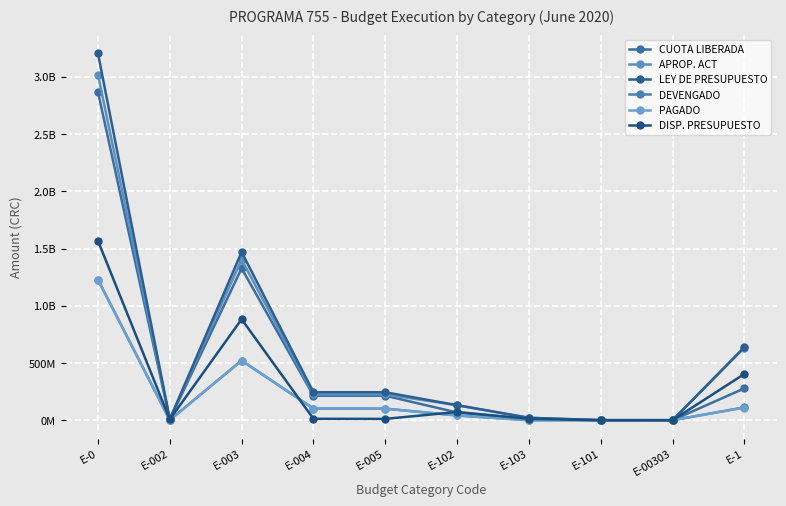

Reading right to left, what are all the values shown in this chart?

CUOTA LIBERADA: E-1=278167651.0	E-00303=0.0	E-101=0.0	E-103=9845500.0	E-102=67580306.0	E-005=214045073.0	E-004=214045076.0	E-003=1327151259.0	E-002=5373911.0	E-0=2867351869.0
APROP. ACT: E-1=634737172.0	E-00303=0.0	E-101=0.0	E-103=20750000.0	E-102=131160612.0	E-005=225479009.0	E-004=225479011.0	E-003=1403865060.0	E-002=8000000.0	E-0=3019255030.0
LEY DE PRESUPUESTO: E-1=637840026.0	E-00303=0.0	E-101=500000.0	E-103=21115971.0	E-102=131160612.0	E-005=244413297.0	E-004=244413298.0	E-003=1469288220.0	E-002=8000000.0	E-0=3205285215.0
DEVENGADO: E-1=111967306.4	E-00303=0.0	E-101=0.0	E-103=0.0	E-102=41651101.5	E-005=101048540.0	E-004=101622977.0	E-003=521555112.4	E-002=1153091.0	E-0=1227515352.4
PAGADO: E-1=110241836.1	E-00303=0.0	E-101=0.0	E-103=0.0	E-102=41462286.5	E-005=101048540.0	E-004=101622977.0	E-003=521555112.4	E-002=1153091.0	E-0=1227515352.4
DISP. PRESUPUESTO: E-1=404113338.8	E-00303=0.0	E-101=0.0	E-103=11971507.3	E-102=71845775.5	E-005=11609875.0	E-004=12518886.0	E-003=882262081.5	E-002=6846909.0	E-0=1567394944.6